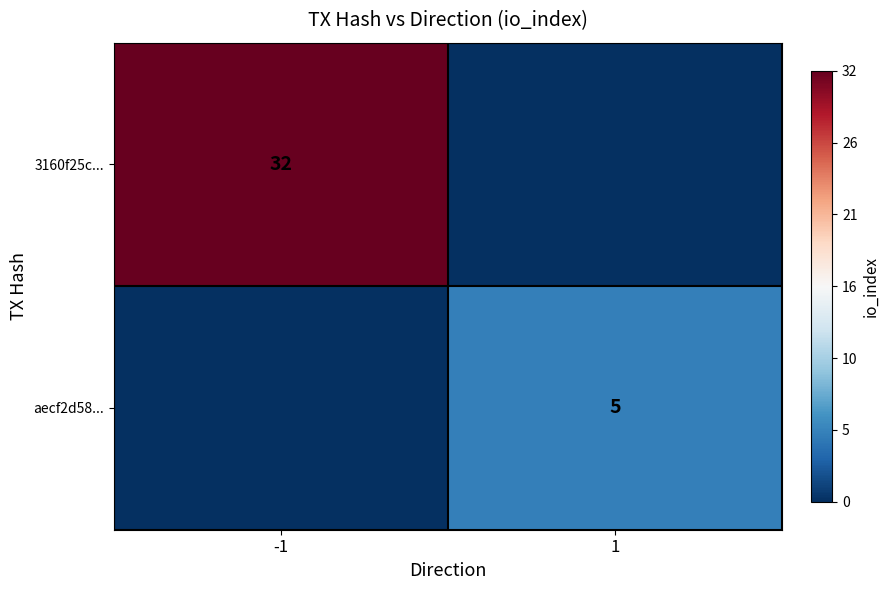

The value of 3160f25c... at -1 is 19. True or false?

False